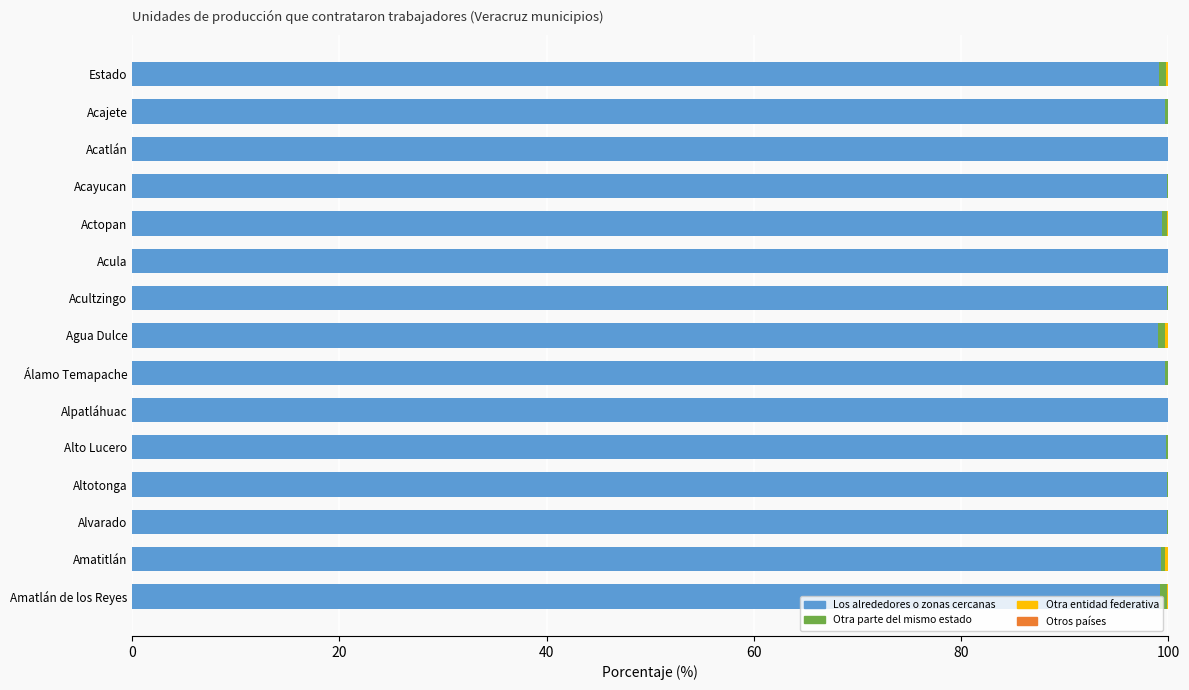

What is the sum of all Los alrededores o zonas cercanas values?

1494.5